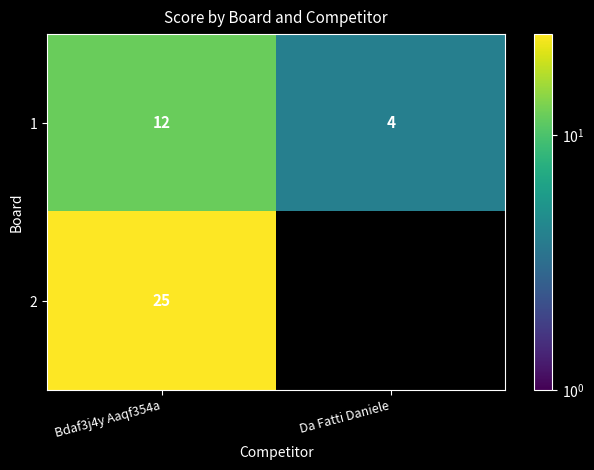

Is the value of 1 at Da Fatti Daniele greater than the value of 2 at Bdaf3j4y Aaqf354a?

No